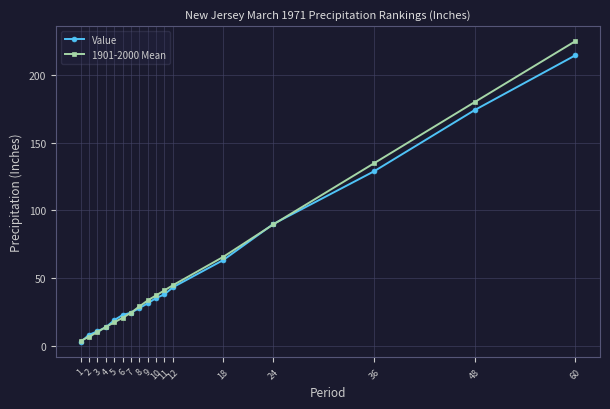

Where is Value nearest to the value 108?

24